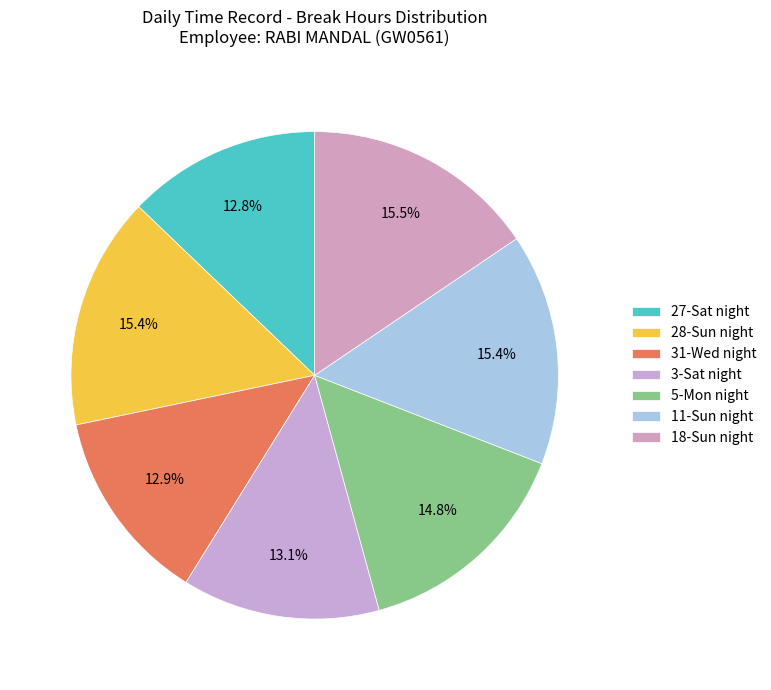

Approximately how many times larger is the value at 3-Sat night compared to 11-Sun night?

0.9